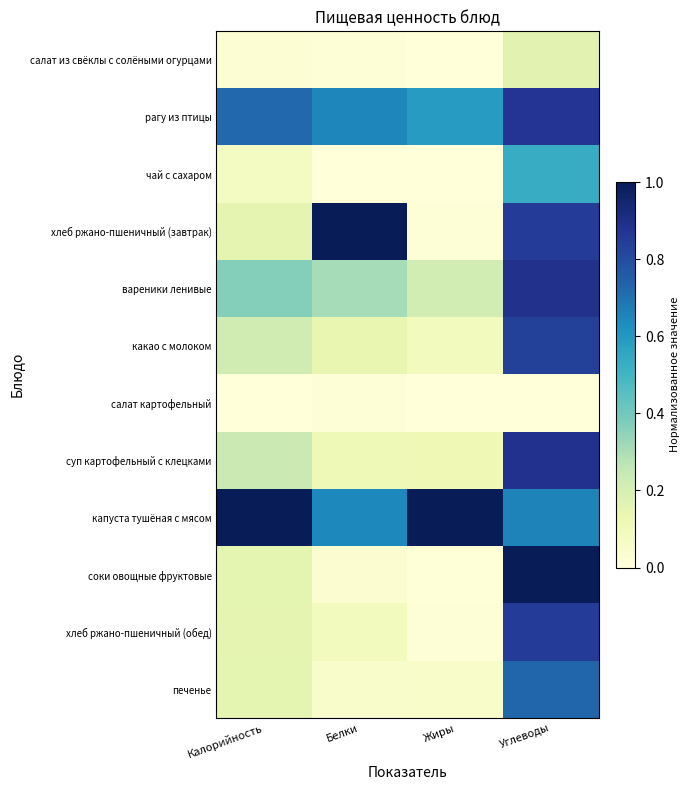

Reading left to right, transcribe all the data shown in this chart.

салат из свёклы с солёными огурцами: Калорийность=0.0	Белки=0.0	Жиры=0.0	Углеводы=0.2
рагу из птицы: Калорийность=0.7	Белки=0.6	Жиры=0.6	Углеводы=0.9
чай с сахаром: Калорийность=0.1	Белки=0.0	Жиры=0.0	Углеводы=0.5
хлеб ржано-пшеничный (завтрак): Калорийность=0.2	Белки=1.0	Жиры=0.0	Углеводы=0.8
вареники ленивые: Калорийность=0.4	Белки=0.3	Жиры=0.2	Углеводы=0.9
какао с молоком: Калорийность=0.2	Белки=0.1	Жиры=0.1	Углеводы=0.8
салат картофельный: Калорийность=0.0	Белки=0.0	Жиры=0.0	Углеводы=0.0
суп картофельный с клецками: Калорийность=0.2	Белки=0.1	Жиры=0.1	Углеводы=0.9
капуста тушёная с мясом: Калорийность=1.0	Белки=0.6	Жиры=1.0	Углеводы=0.7
соки овощные фруктовые: Калорийность=0.2	Белки=0.0	Жиры=0.0	Углеводы=1.0
хлеб ржано-пшеничный (обед): Калорийность=0.2	Белки=0.1	Жиры=0.0	Углеводы=0.8
печенье: Калорийность=0.2	Белки=0.0	Жиры=0.1	Углеводы=0.7